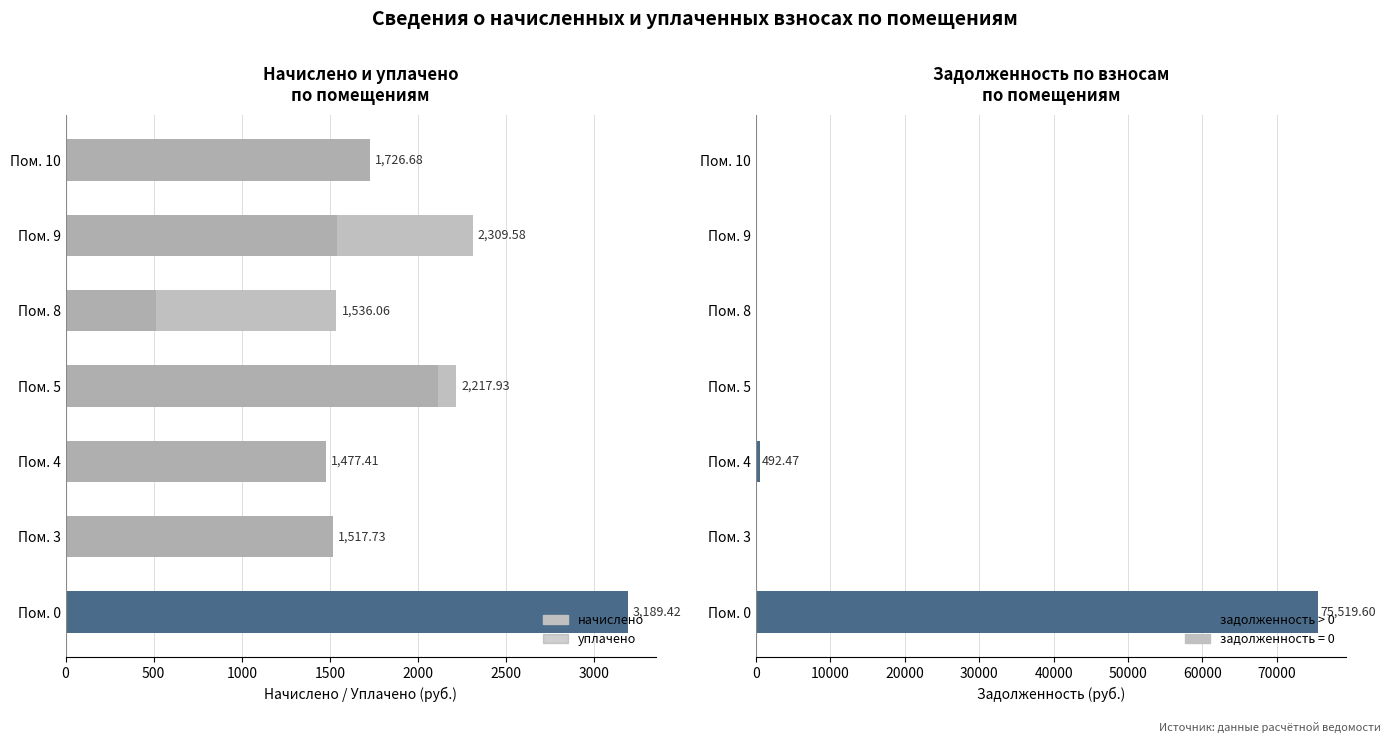

Reading left to right, what are all the values shown in this chart?

начислено: 3189.4	1517.7	1477.4	2217.9	1536.1	2309.6	1726.7
уплачено: 0.0	1517.7	1477.4	2115.8	512.0	1539.7	1726.7
задолженность (взнос): 75519.6	0.0	492.5	0.0	0.0	0.0	0.0